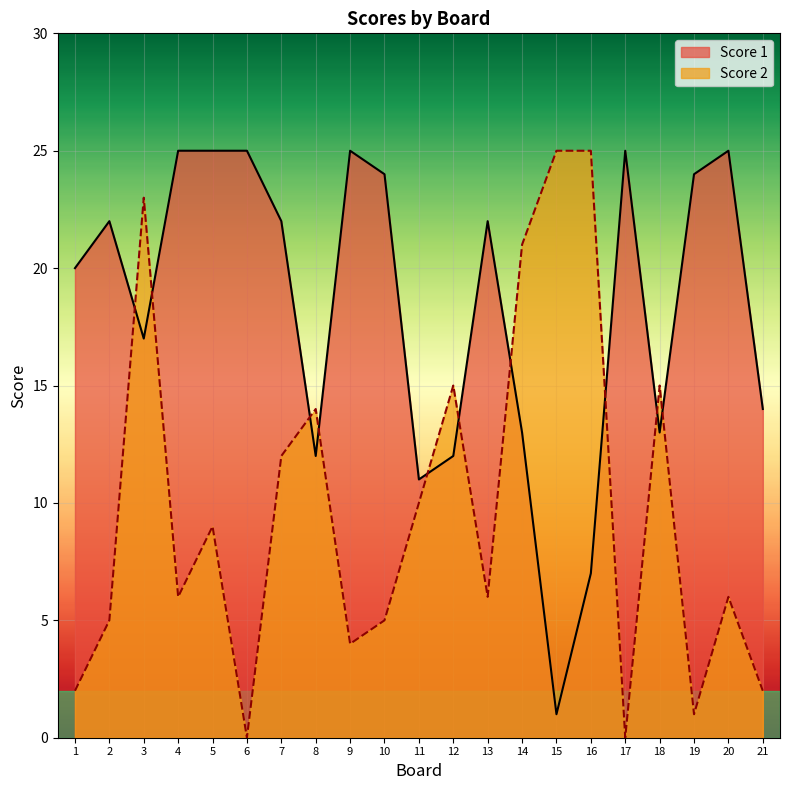

Reading left to right, list all the values displayed in this chart.

Score 1: 1=20	2=22	3=17	4=25	5=25	6=25	7=22	8=12	9=25	10=24	11=11	12=12	13=22	14=13	15=1	16=7	17=25	18=13	19=24	20=25	21=14
Score 2: 1=2	2=5	3=23	4=6	5=9	6=0	7=12	8=14	9=4	10=5	11=10	12=15	13=6	14=21	15=25	16=25	17=0	18=15	19=1	20=6	21=2